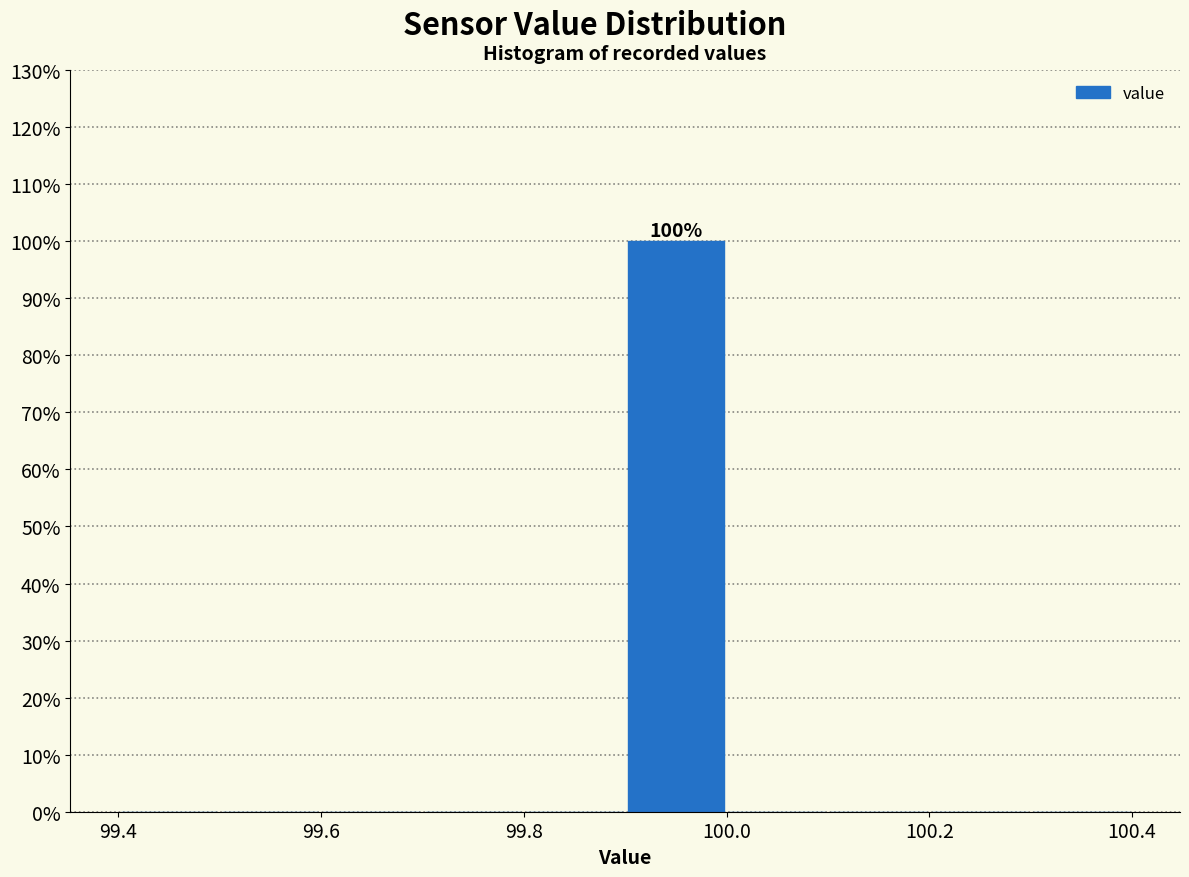

Over which range of the x-axis is the bar tallest?

99.9 to 100.0